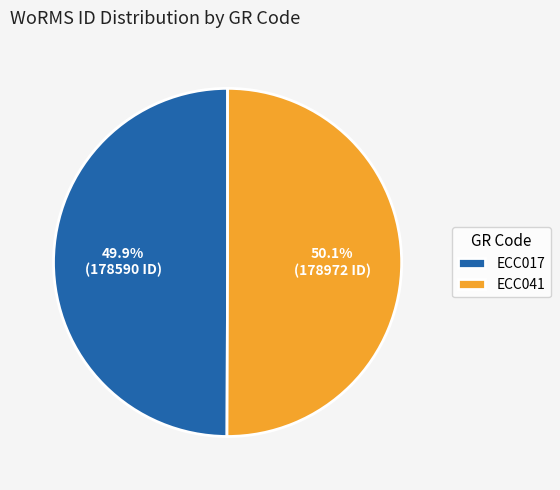

What percentage is the ECC041 slice, to the nearest percent?

50%